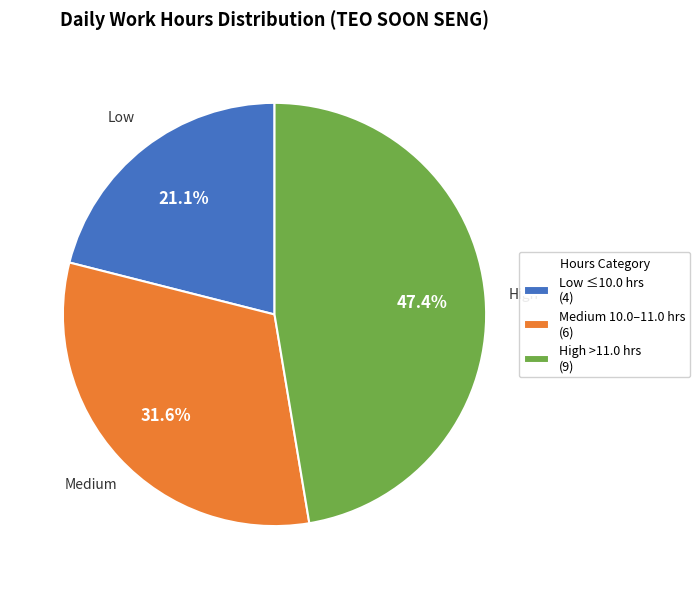

How many segments does this pie chart have?

3